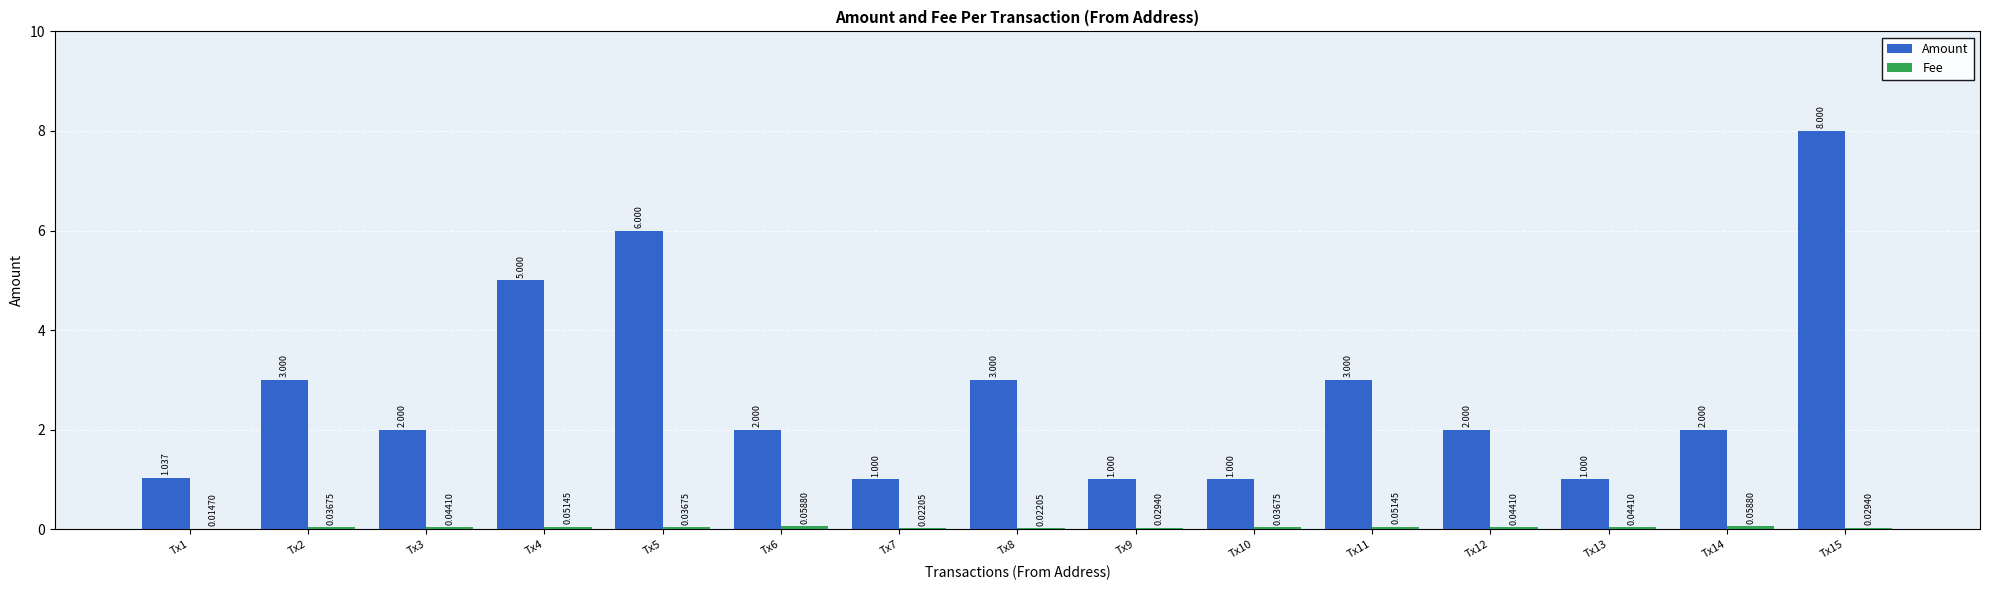

Between Tx2 and Tx13, which series saw the biggest shift?

Amount